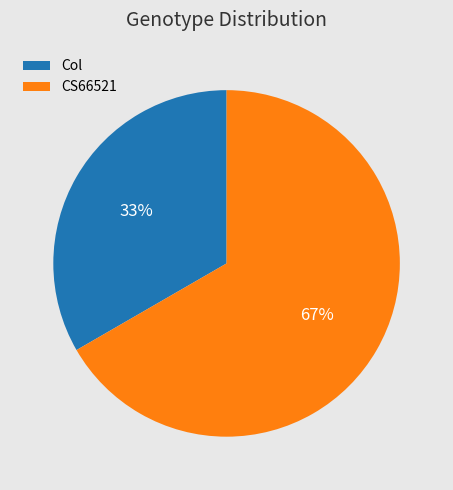

Does Col represent more than half of the total?

No